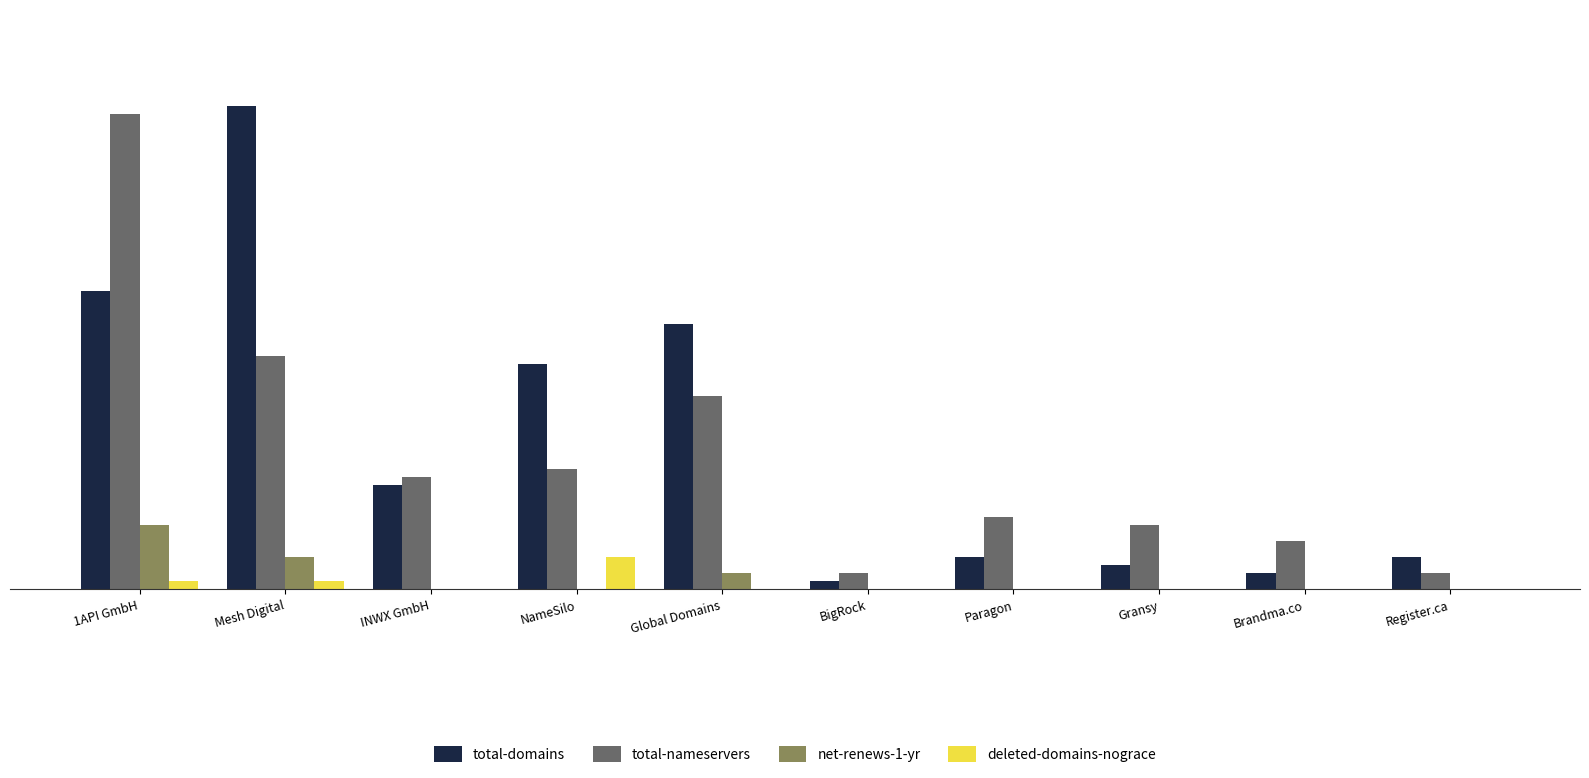

Which label corresponds to the largest value in the chart?

Mesh Digital